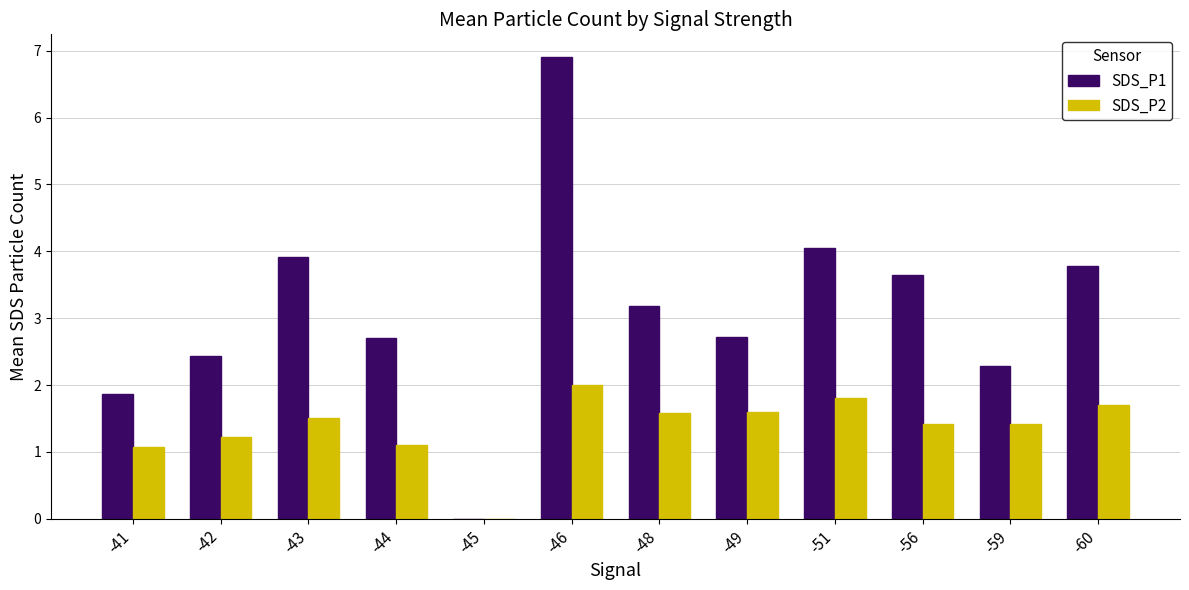

Is it true that SDS_P1 equals 3.8 at -42?

False